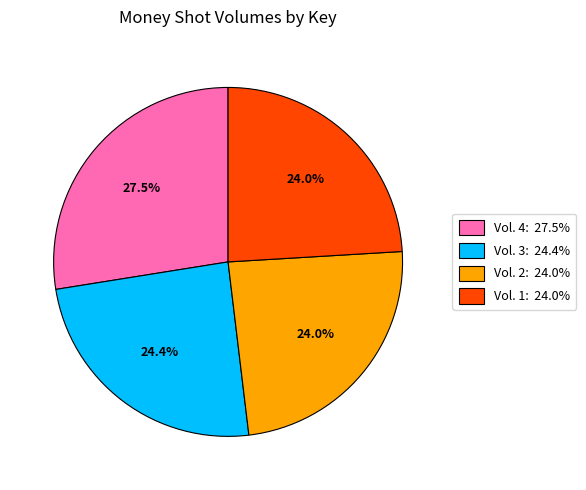

Is there a majority slice in this chart?

No